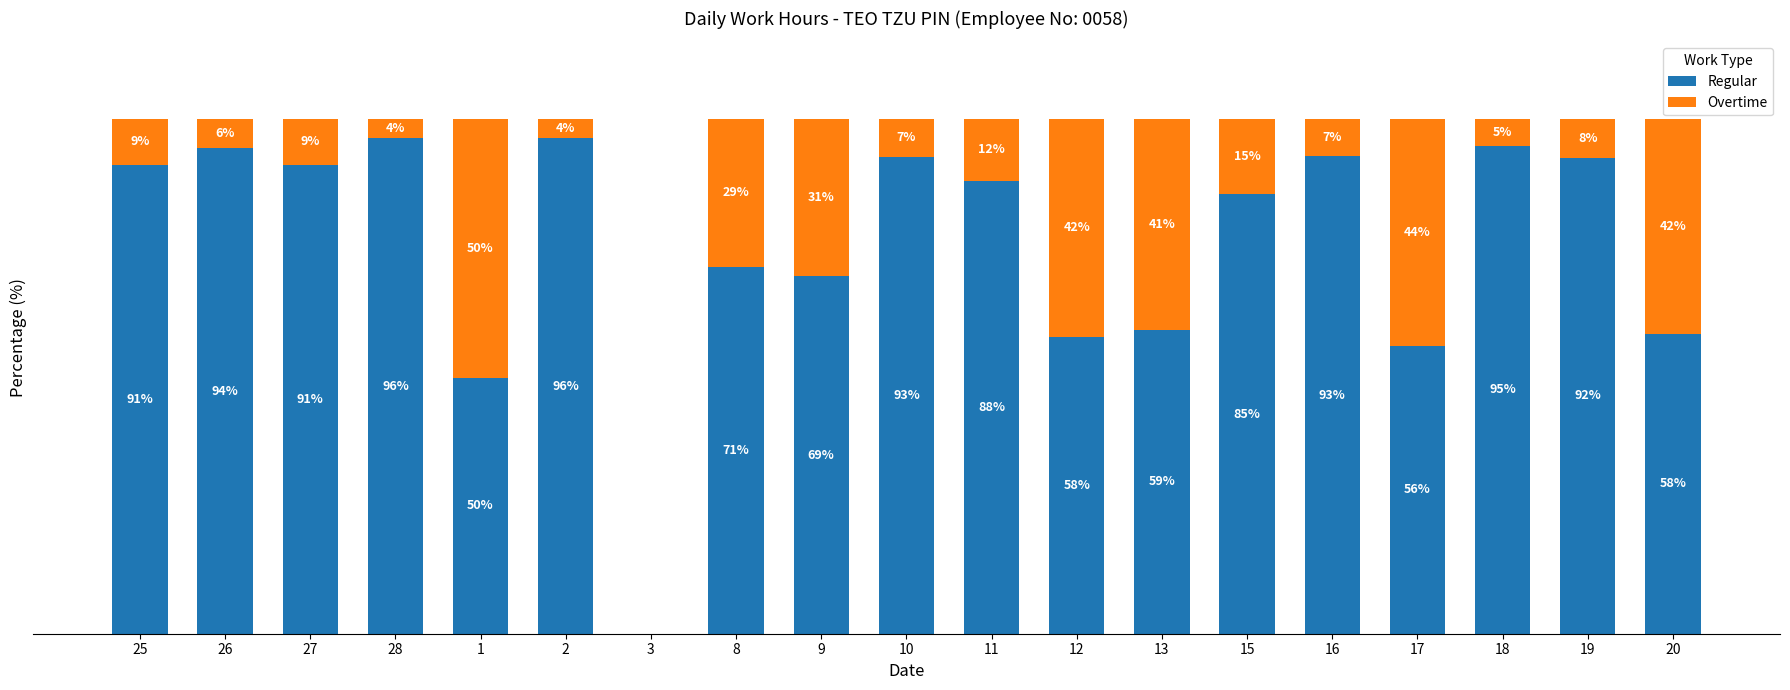

What are all the series names shown in the legend?

Regular, Overtime